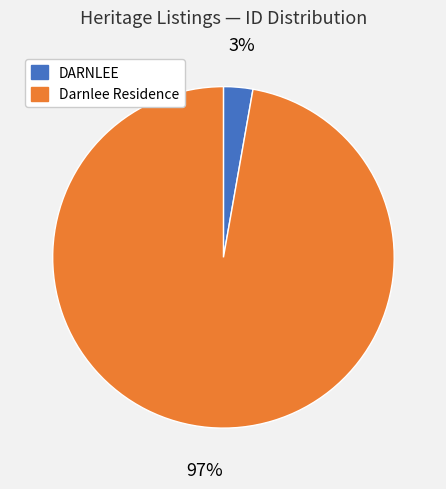

The Darnlee Residence slice represents 84% of the pie. True or false?

False